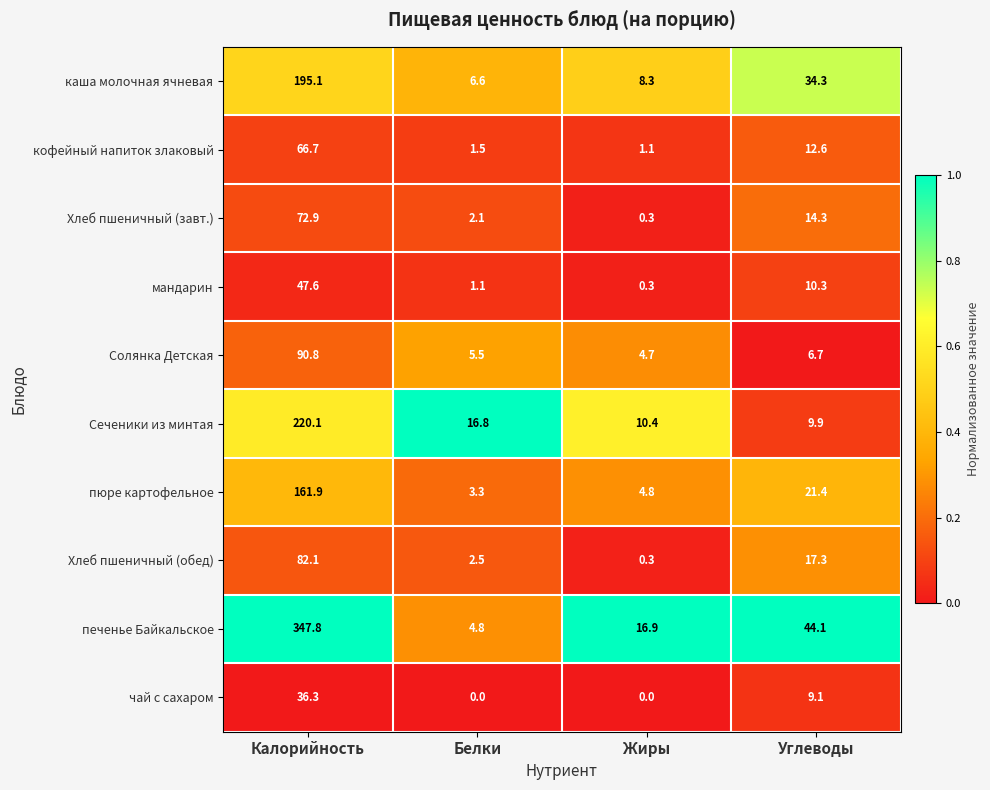

What is the spread (max minus min) of values at Белки?

16.8